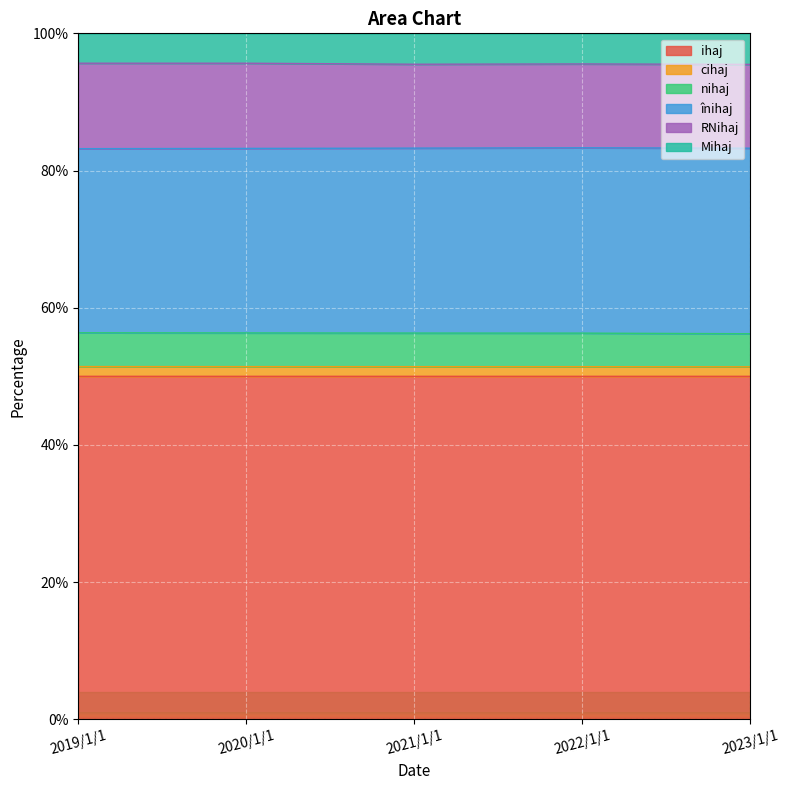

What is the highest value of the ihaj series?

50.0